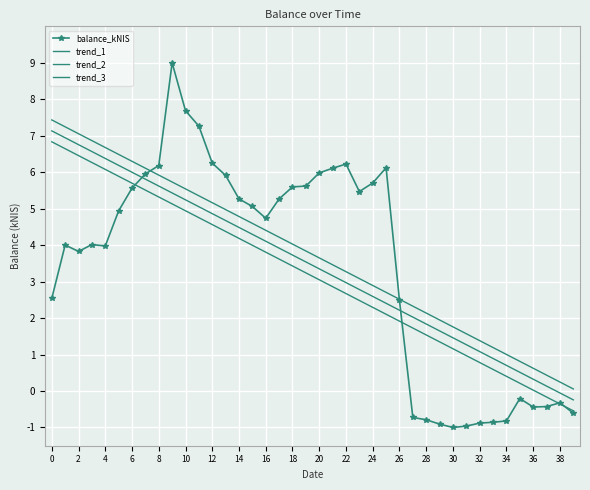

At which category does the chart reach its minimum across all series?

30